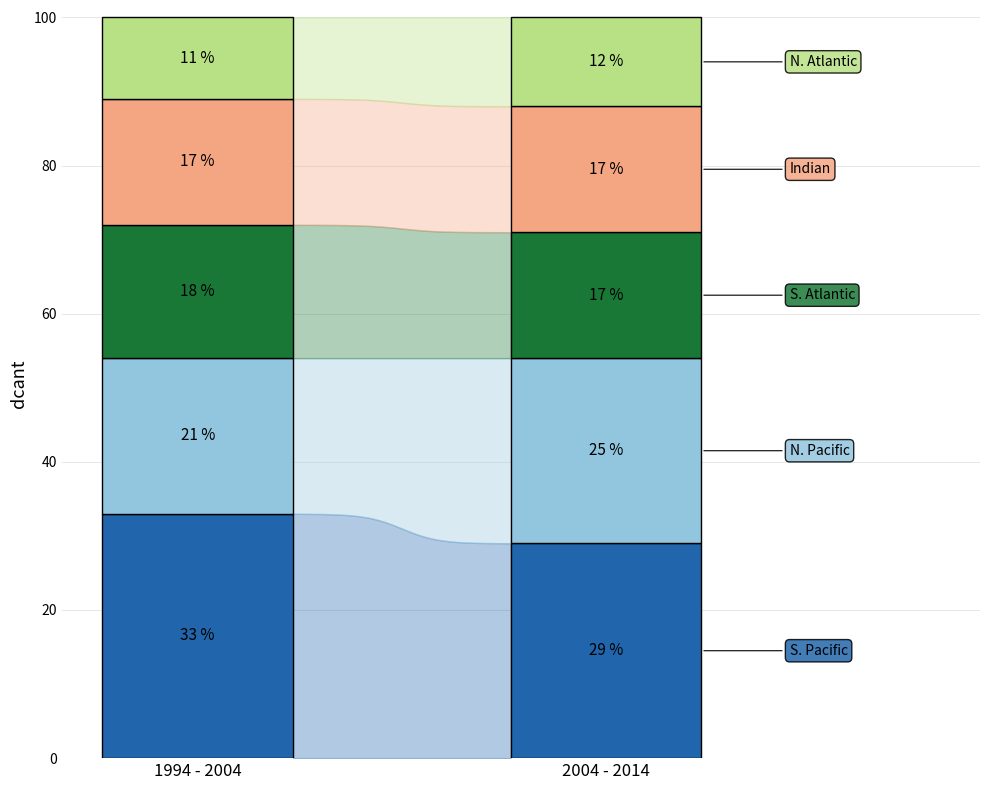

What is the value of the N. Pacific bar at the 2nd from the left?

25